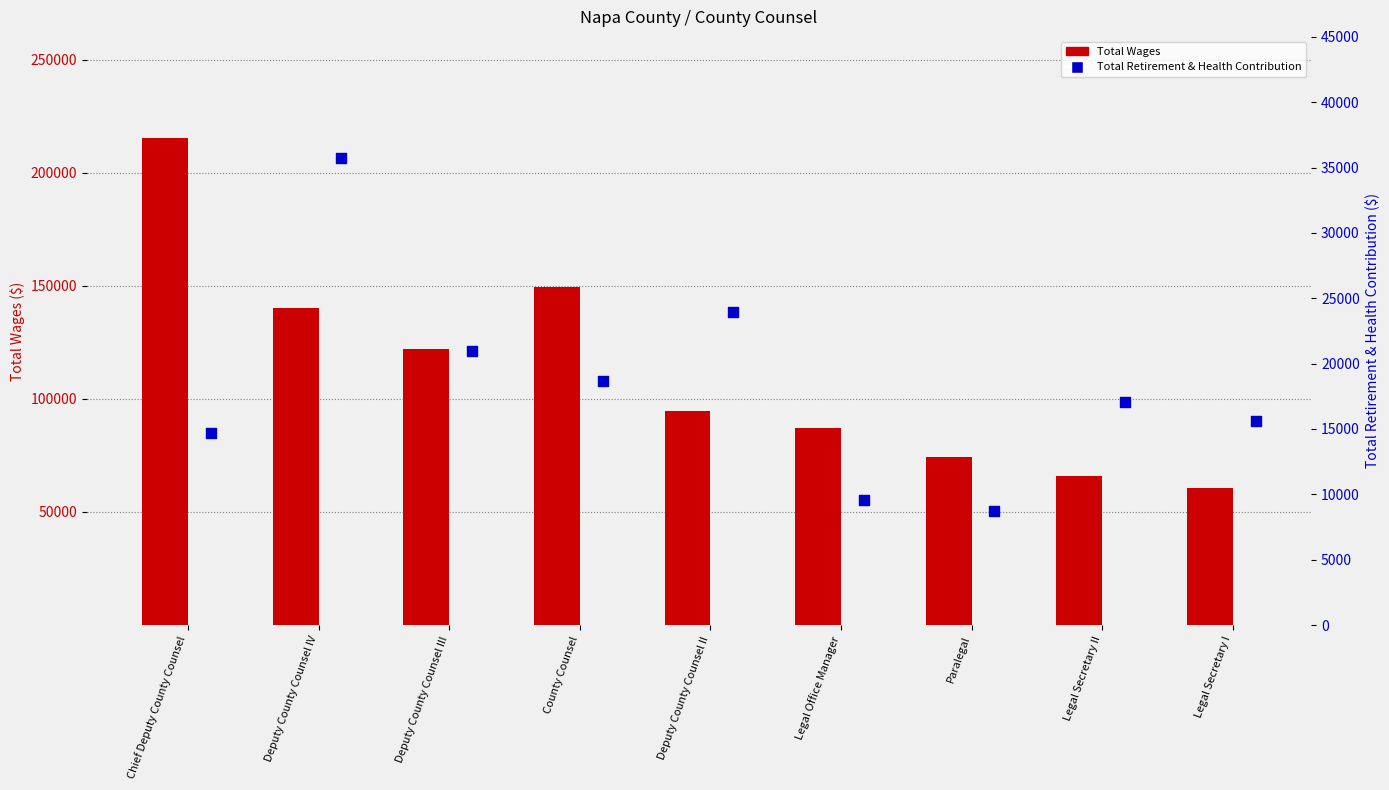

Which series reaches the maximum Y coordinate?

Total Wages